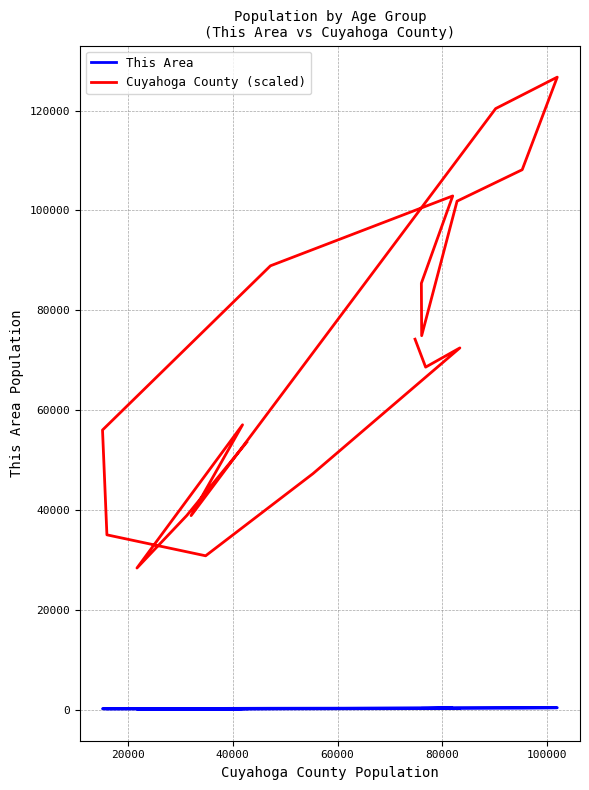

What is the smallest value displayed?

81